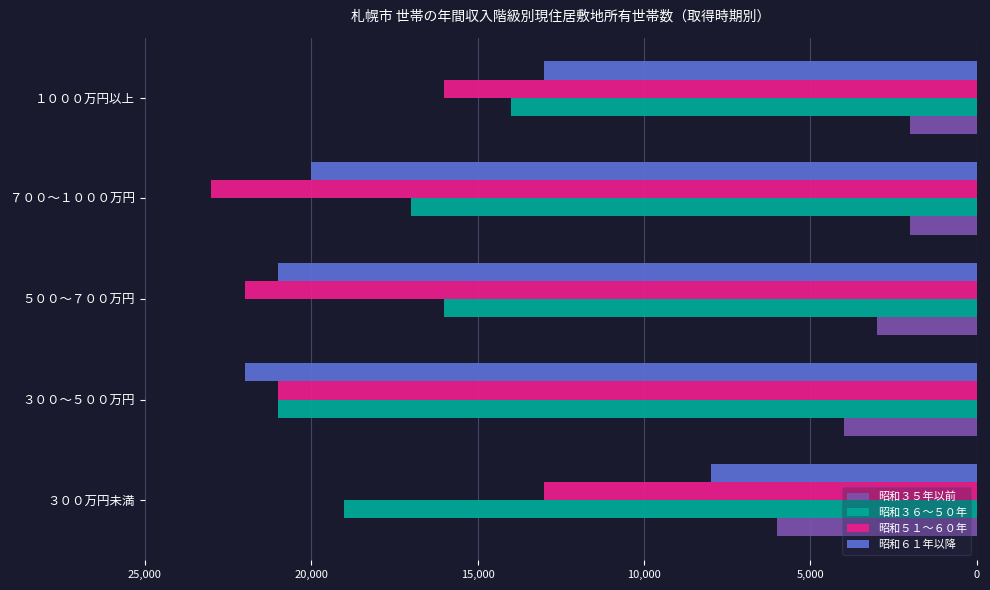

What is the difference between the maximum and minimum values in the 昭和３６～５０年 series?

7000